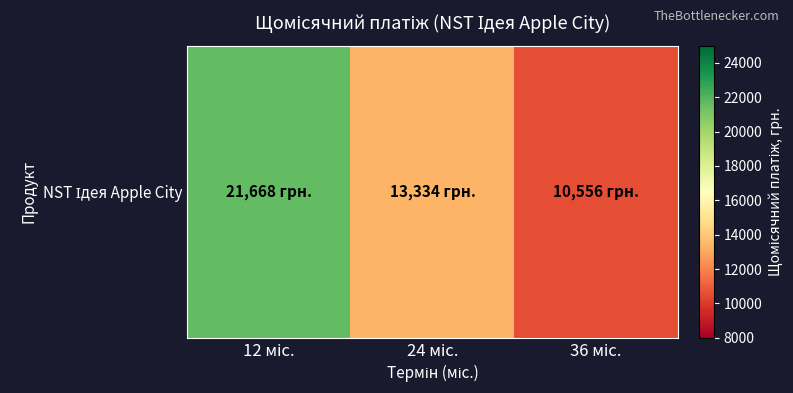

What value does the data have at 12 міс.?

21667.6